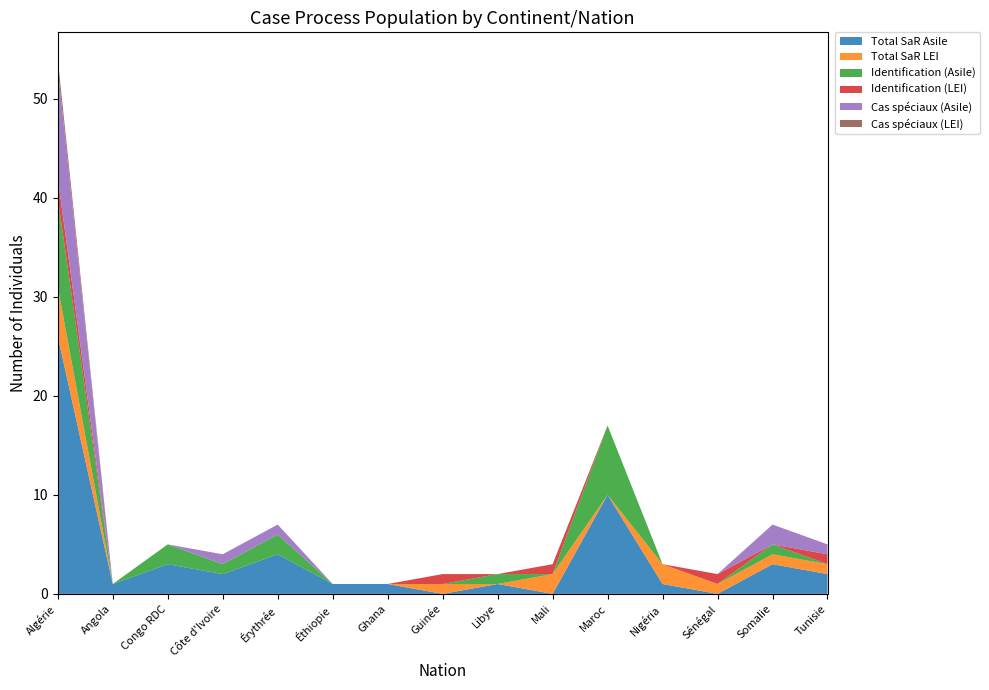

Reading left to right, transcribe all the data shown in this chart.

Total SaR Asile: Algérie=26	Angola=1	Congo RDC=3	Côte d'Ivoire=2	Érythrée=4	Éthiopie=1	Ghana=1	Guinée=0	Libye=1	Mali=0	Maroc=10	Nigéria=1	Sénégal=0	Somalie=3	Tunisie=2
Total SaR LEI: Algérie=5	Angola=0	Congo RDC=0	Côte d'Ivoire=0	Érythrée=0	Éthiopie=0	Ghana=0	Guinée=1	Libye=0	Mali=2	Maroc=0	Nigéria=2	Sénégal=1	Somalie=1	Tunisie=1
Identification (Asile): Algérie=9	Angola=0	Congo RDC=2	Côte d'Ivoire=1	Érythrée=2	Éthiopie=0	Ghana=0	Guinée=0	Libye=1	Mali=0	Maroc=7	Nigéria=0	Sénégal=0	Somalie=1	Tunisie=0
Identification (LEI): Algérie=2	Angola=0	Congo RDC=0	Côte d'Ivoire=0	Érythrée=0	Éthiopie=0	Ghana=0	Guinée=1	Libye=0	Mali=1	Maroc=0	Nigéria=0	Sénégal=1	Somalie=0	Tunisie=1
Cas spéciaux (Asile): Algérie=11	Angola=0	Congo RDC=0	Côte d'Ivoire=1	Érythrée=1	Éthiopie=0	Ghana=0	Guinée=0	Libye=0	Mali=0	Maroc=0	Nigéria=0	Sénégal=0	Somalie=2	Tunisie=1
Cas spéciaux (LEI): Algérie=1	Angola=0	Congo RDC=0	Côte d'Ivoire=0	Érythrée=0	Éthiopie=0	Ghana=0	Guinée=0	Libye=0	Mali=0	Maroc=0	Nigéria=0	Sénégal=0	Somalie=0	Tunisie=0